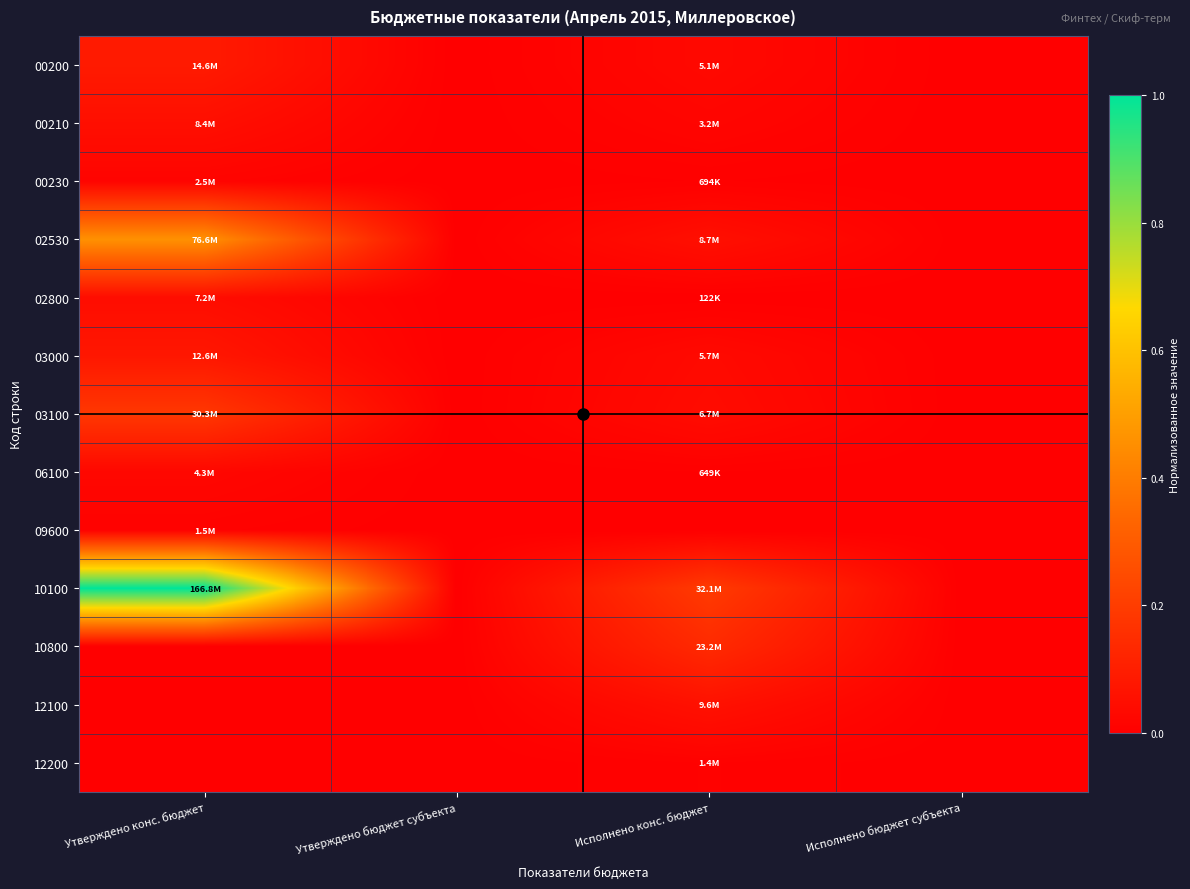

At Утверждено конс. бюджет, list the series in order from smallest to largest.

10800, 12100, 12200, 09600, 00230, 06100, 02800, 00210, 03000, 00200, 03100, 02530, 10100